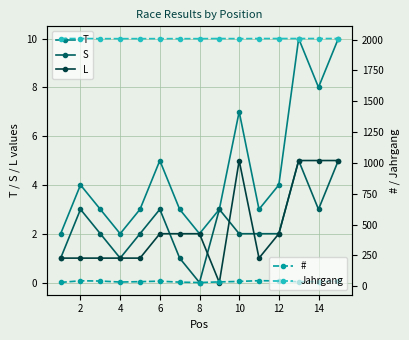

At which label does T first exceed 3?

2